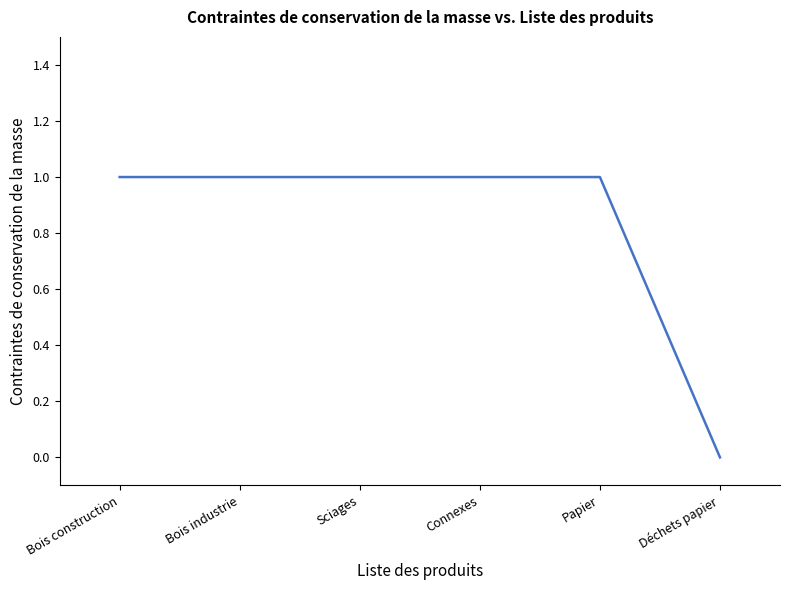

True or false: the data shows 0 at Sciages.

False